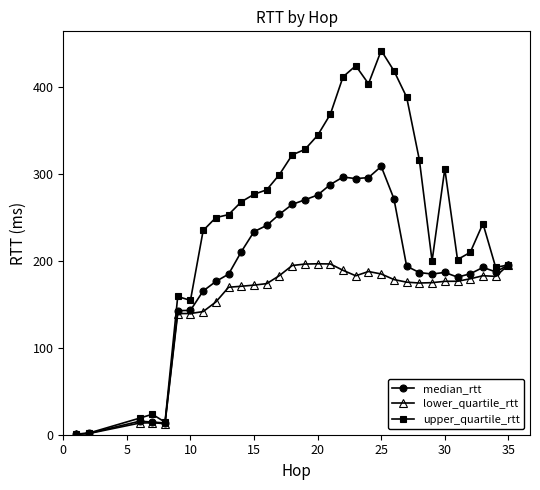

True or false: median_rtt has more than 1 interior local peaks.

True